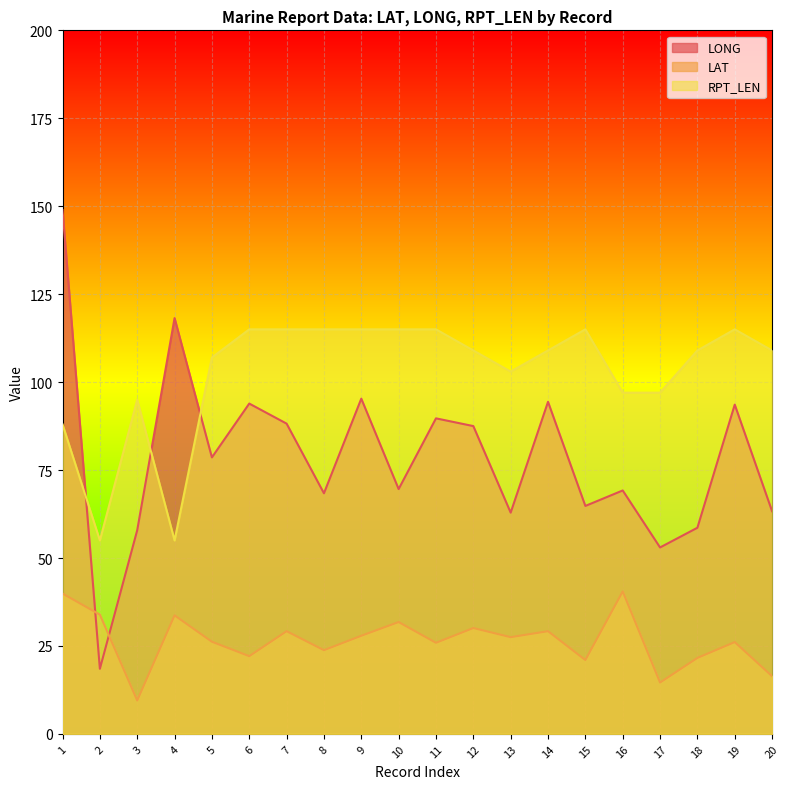

Which category has the highest value in the RPT_LEN series?

6